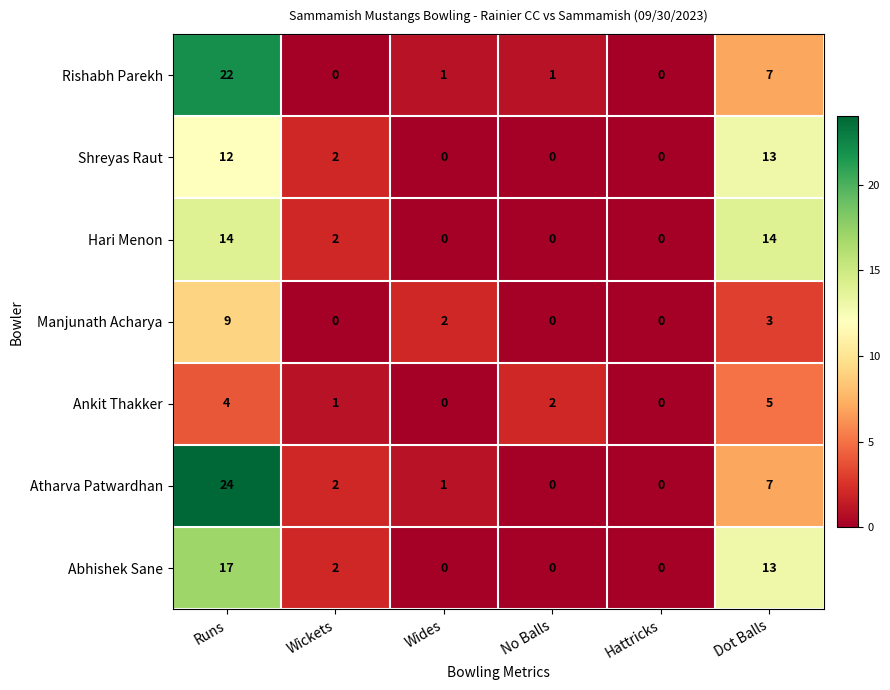

Count the Ankit Thakker values in the range 0 to 4.

5